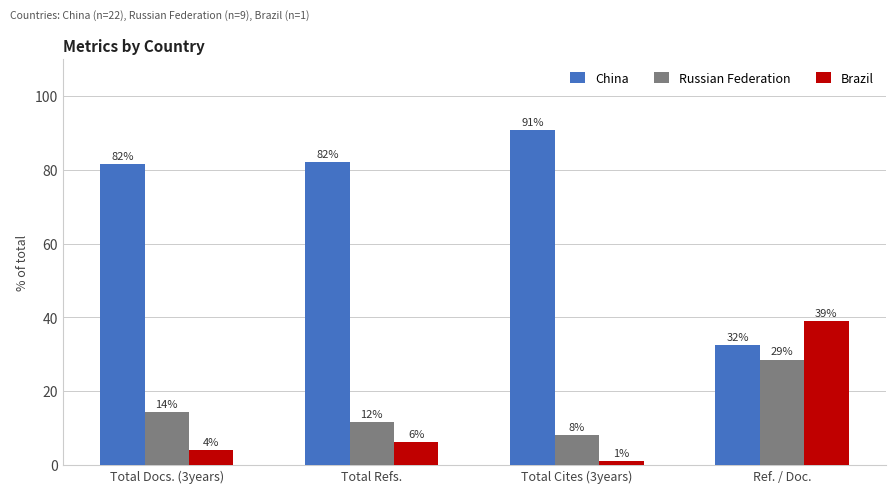

What is the average value of the China series?

71.8